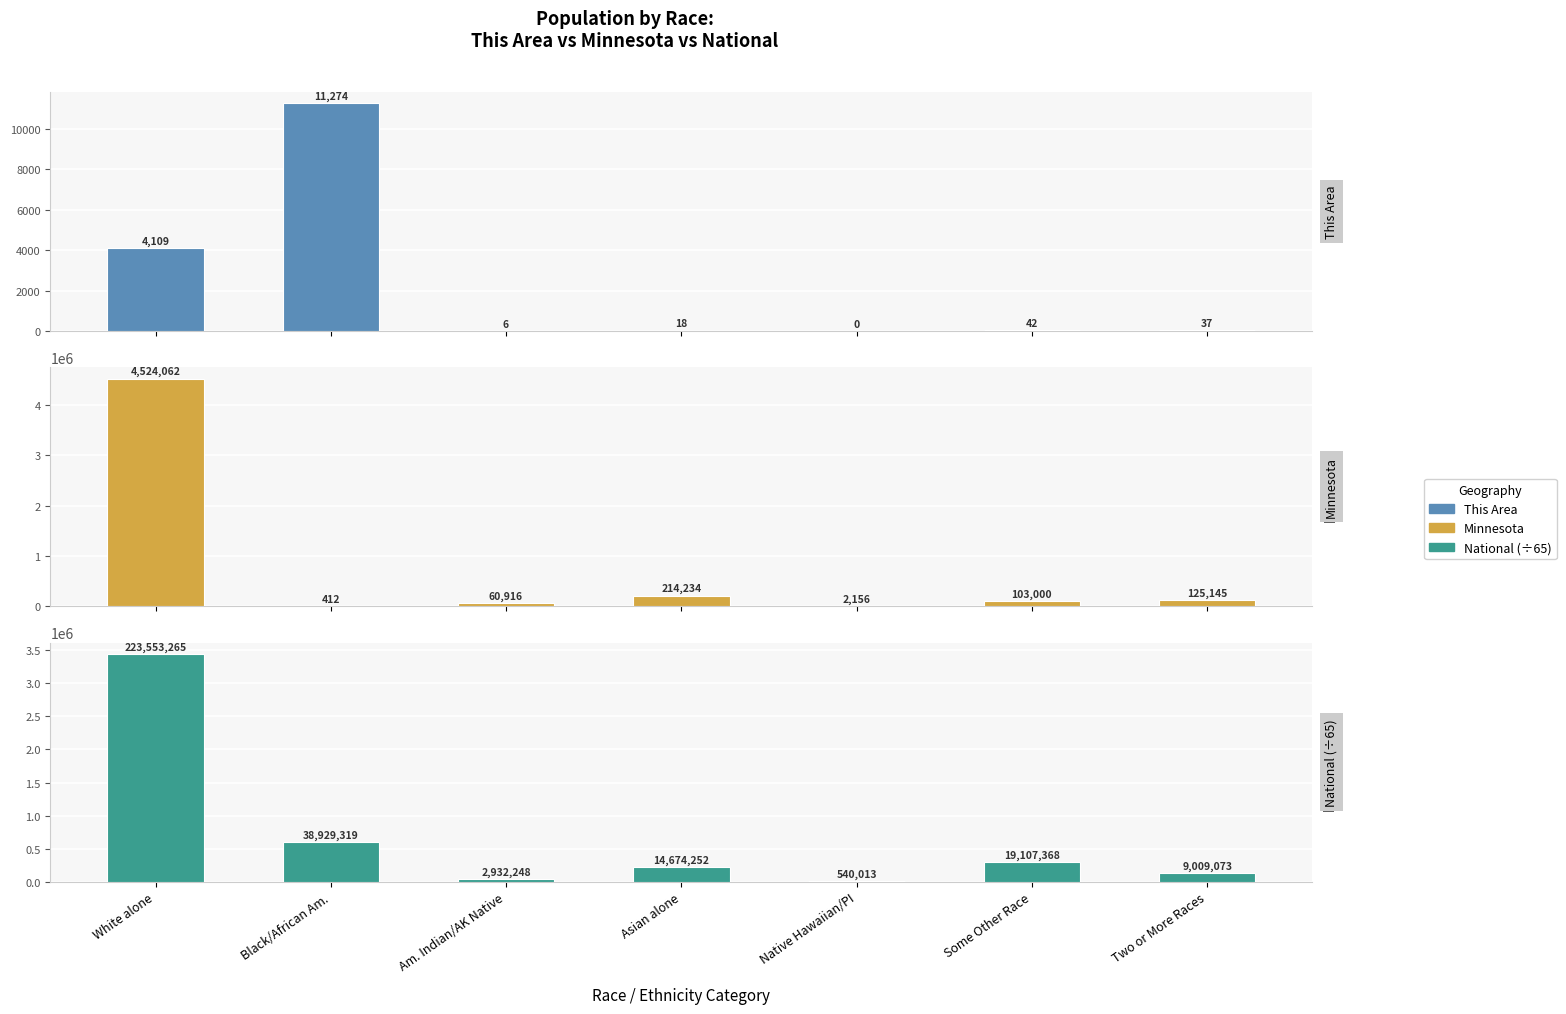

What is the total value across all series at Two or More Races?

263783.1